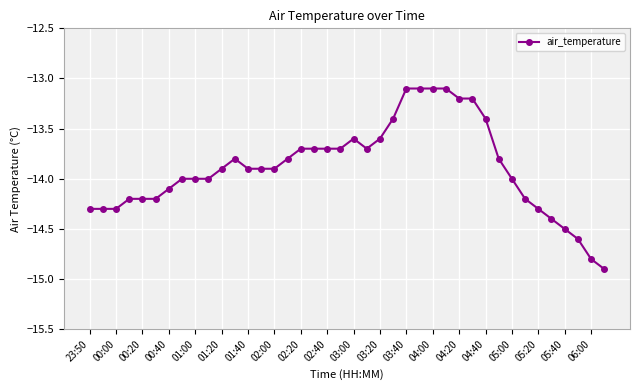

Does the chart have visible grid lines?

Yes